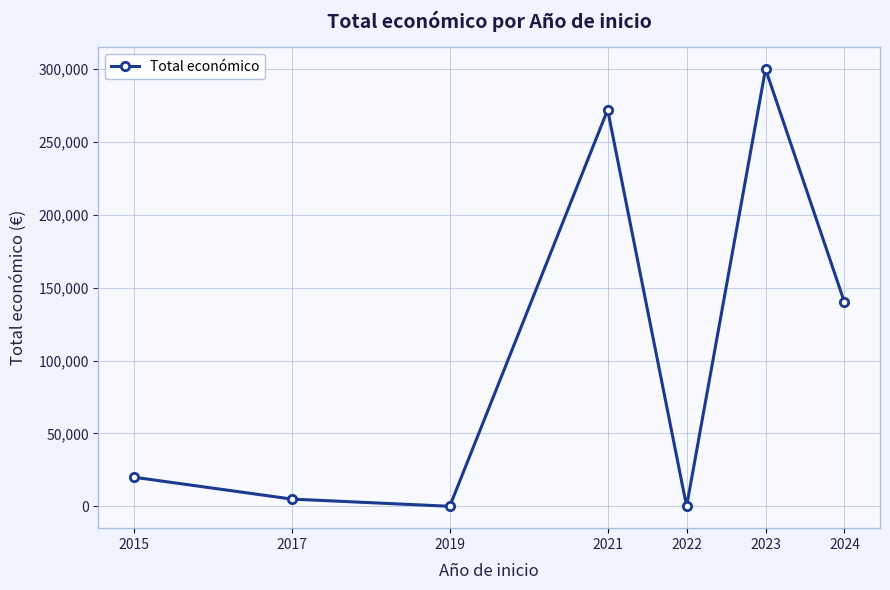

The value at 2017 is 4946.7. True or false?

True